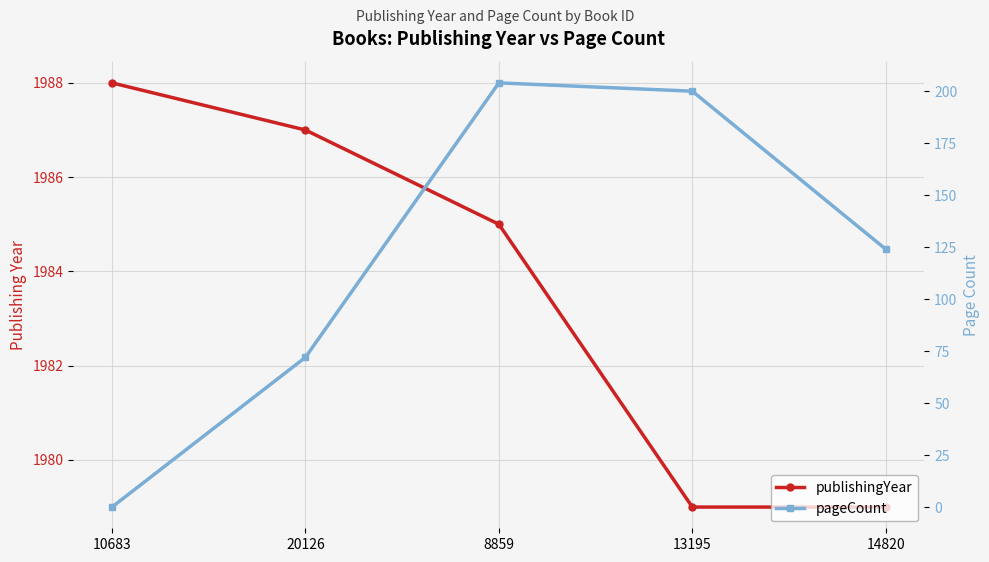

Where does the pageCount series first go above 124?

8859